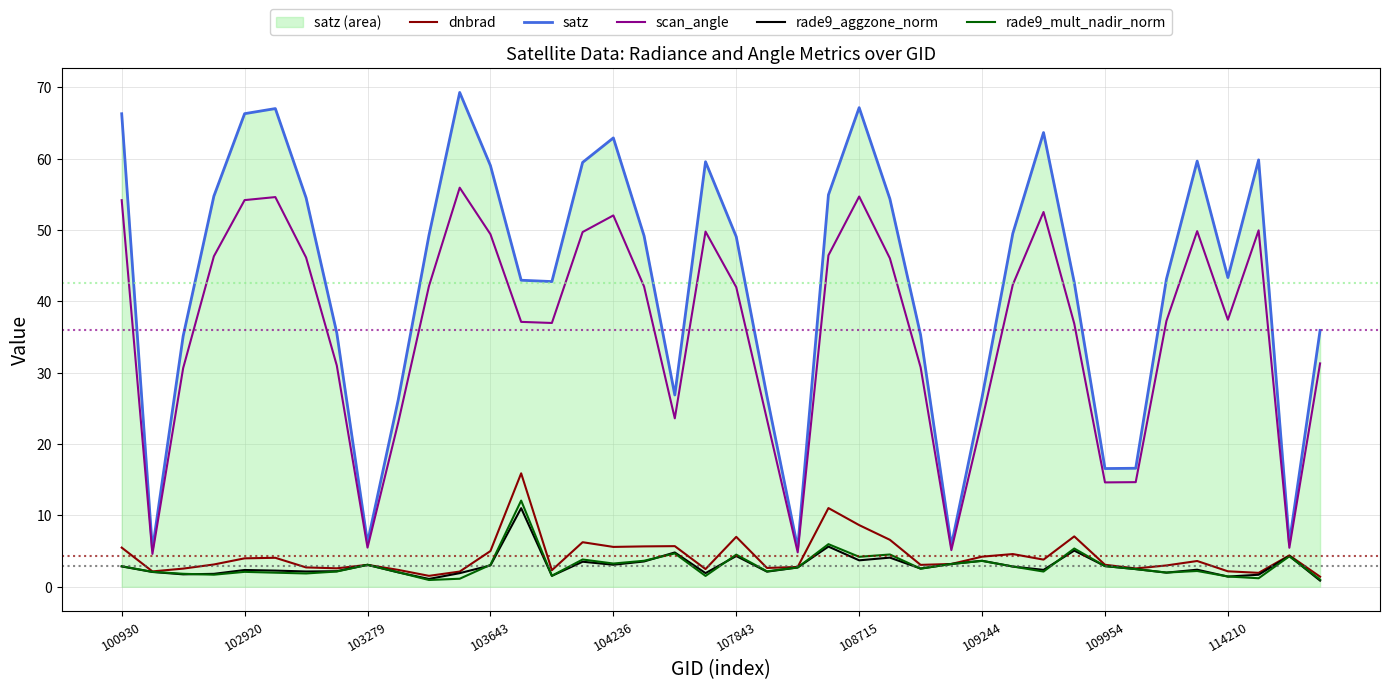

Reading left to right, transcribe all the data shown in this chart.

dnbrad: 5.5	2.1	2.5	3.1	4.0	4.1	2.7	2.6	3.1	2.4	1.5	2.1	5.0	15.9	2.3	6.2	5.6	5.7	5.7	2.5	7.0	2.6	2.8	11.0	8.6	6.6	3.1	3.2	4.2	4.6	3.8	7.1	3.1	2.6	3.0	3.6	2.2	1.9	4.4	1.4
satz: 66.3	5.2	35.1	54.7	66.3	67.0	54.5	35.6	6.2	26.2	49.3	69.3	59.0	43.0	42.8	59.5	62.9	49.2	26.9	59.6	49.1	26.7	5.4	54.9	67.1	54.4	35.3	5.8	26.6	49.5	63.7	42.7	16.6	16.6	43.1	59.7	43.3	59.8	6.2	35.9
scan_angle: 54.2	4.6	30.6	46.3	54.2	54.6	46.1	31.0	5.5	23.0	42.1	55.9	49.4	37.1	37.0	49.7	52.0	42.1	23.6	49.8	42.0	23.4	4.8	46.4	54.7	46.0	30.8	5.1	23.3	42.3	52.5	36.9	14.6	14.7	37.3	49.8	37.4	49.9	5.5	31.3
rade9_aggzone_norm: 2.8	2.1	1.7	1.8	2.3	2.3	2.1	2.2	3.1	2.0	1.1	1.9	3.0	11.0	1.5	3.5	3.1	3.5	4.8	1.9	4.3	2.1	2.7	5.6	3.7	4.1	2.5	3.2	3.6	2.8	2.4	5.1	2.9	2.5	2.0	2.4	1.4	1.7	4.3	0.9
rade9_mult_nadir_norm: 2.9	2.1	1.8	1.7	2.1	2.0	1.9	2.1	3.1	2.0	0.9	1.1	3.1	12.1	1.5	3.8	3.3	3.6	4.7	1.5	4.5	2.2	2.7	6.0	4.2	4.5	2.5	3.2	3.6	2.8	2.1	5.4	2.9	2.5	2.0	2.2	1.4	1.2	4.3	1.0